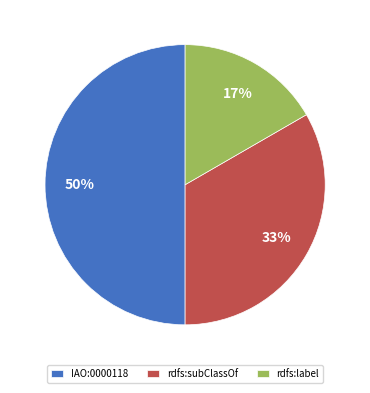

What is the largest slice in the pie chart?

IAO:0000118